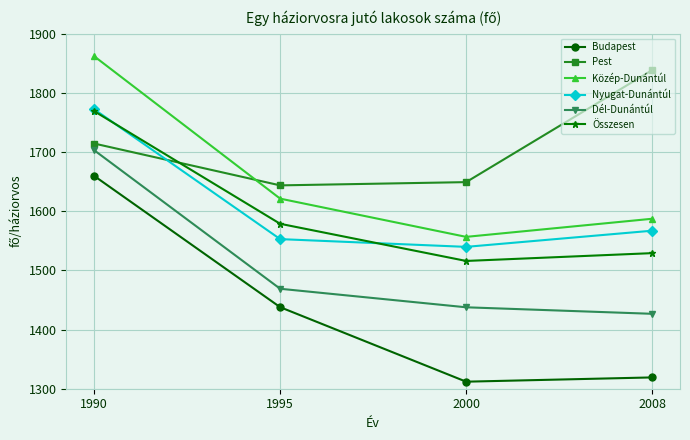

List the labels in order of Pest value, smallest first.

1995, 2000, 1990, 2008